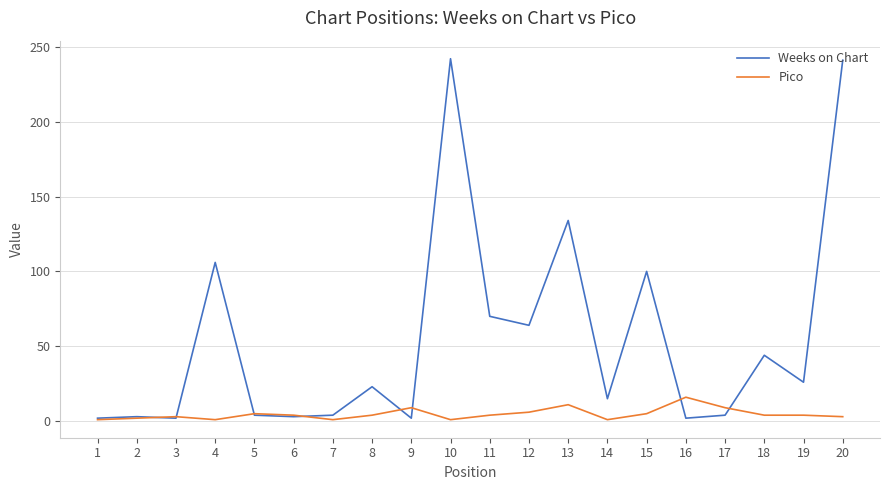

True or false: Pico has a value of 6 at 12.

True